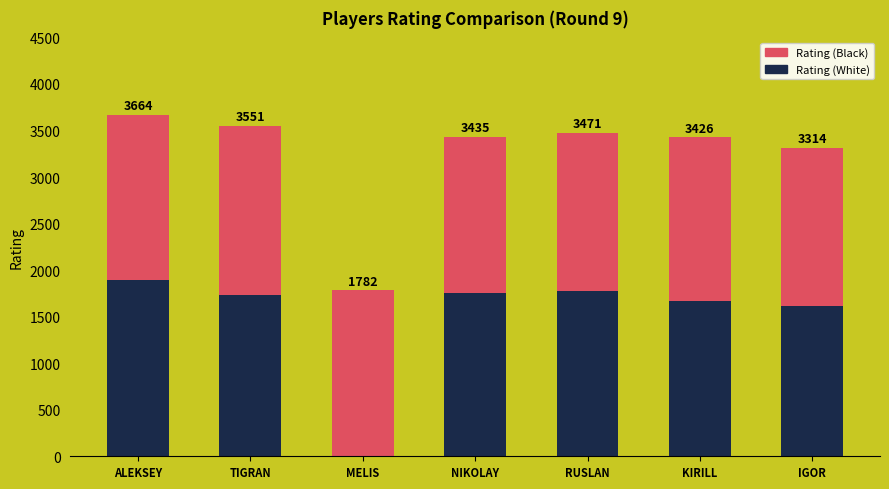

What are all the series names shown in the legend?

Rating (Black), Rating (White)